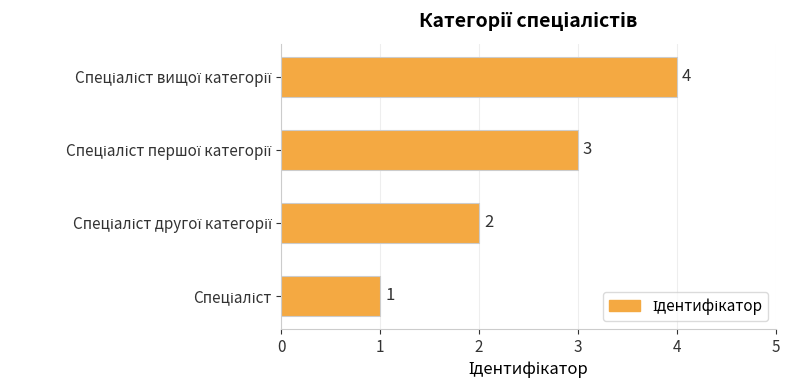

How many series are shown in this chart?

1